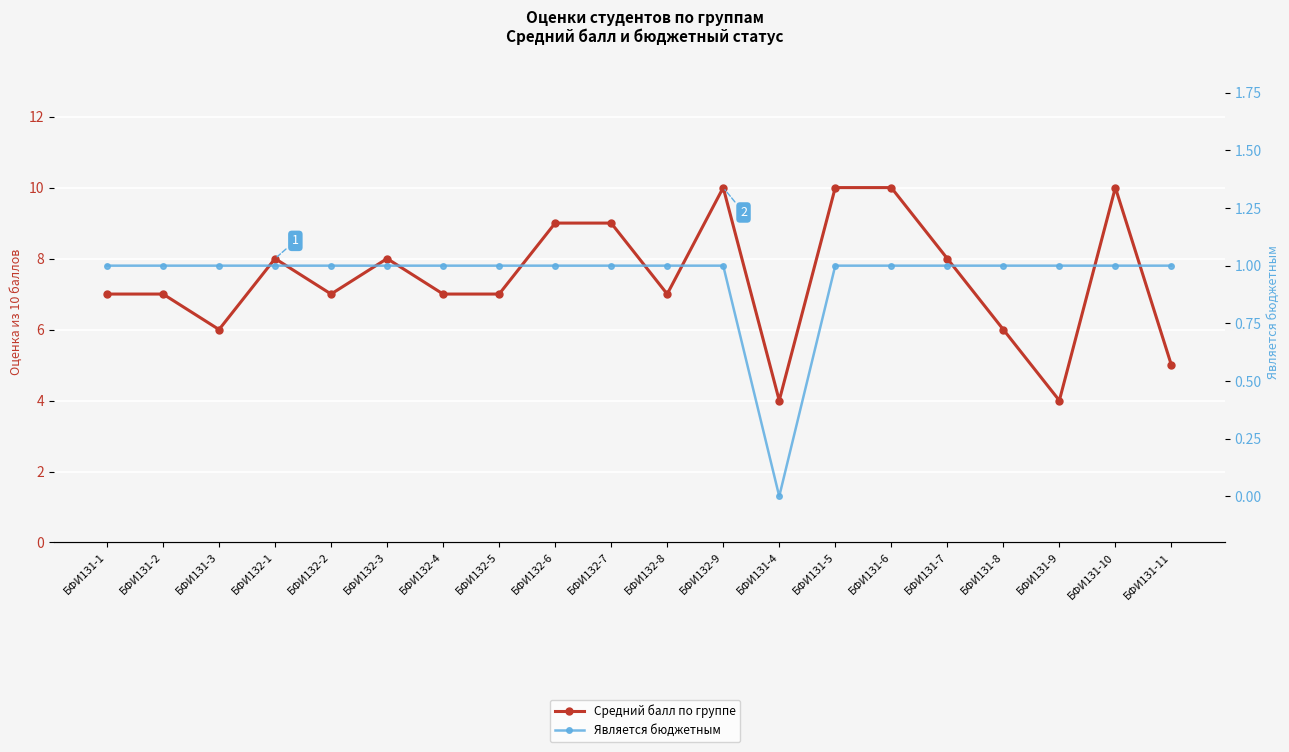

How many data points in Средний балл по группе are above 7?

9